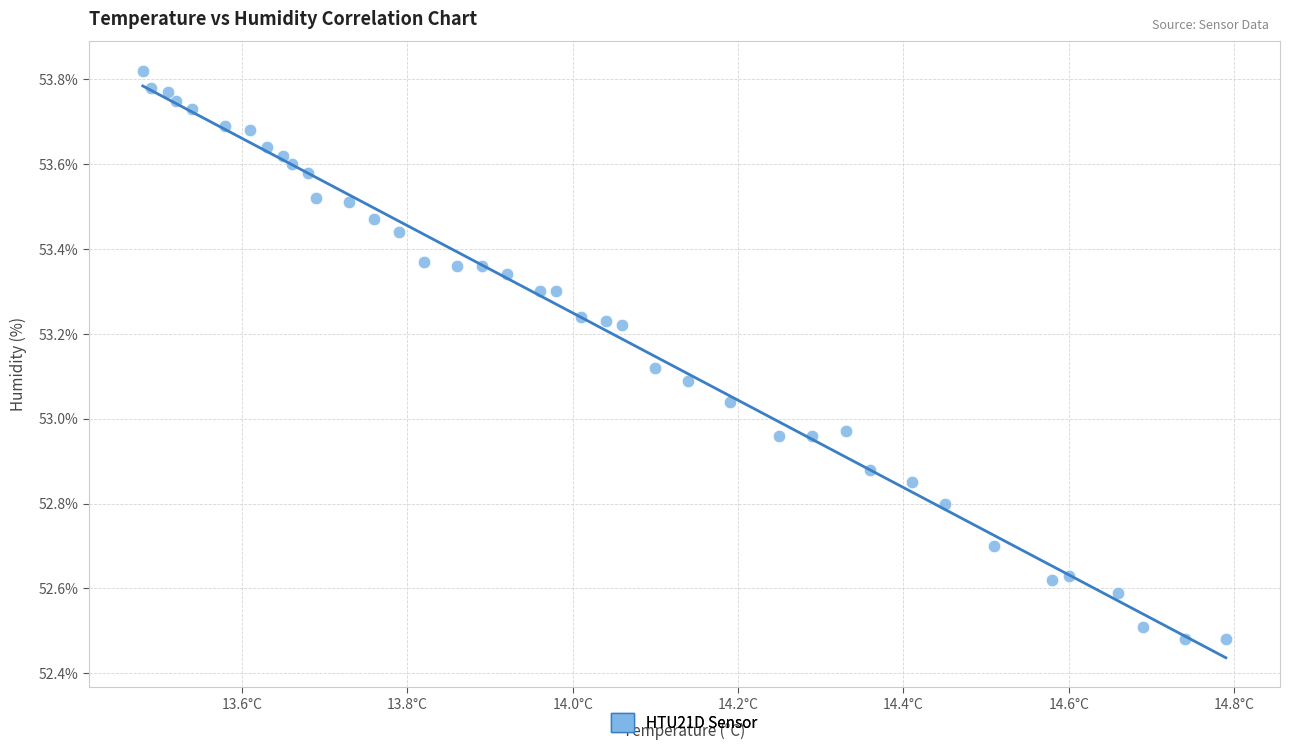

What is the range of Y values (max minus min)?

1.3